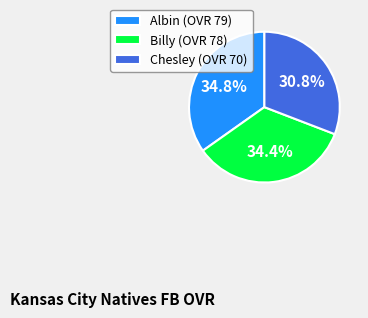

Does any single category account for the majority?

No